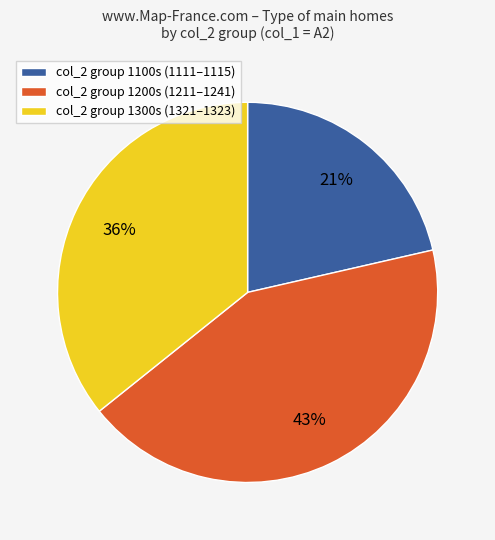

What is the ratio of the value at col_2 group 1100s (1111–1115) to the value at col_2 group 1200s (1211–1241)?

0.5